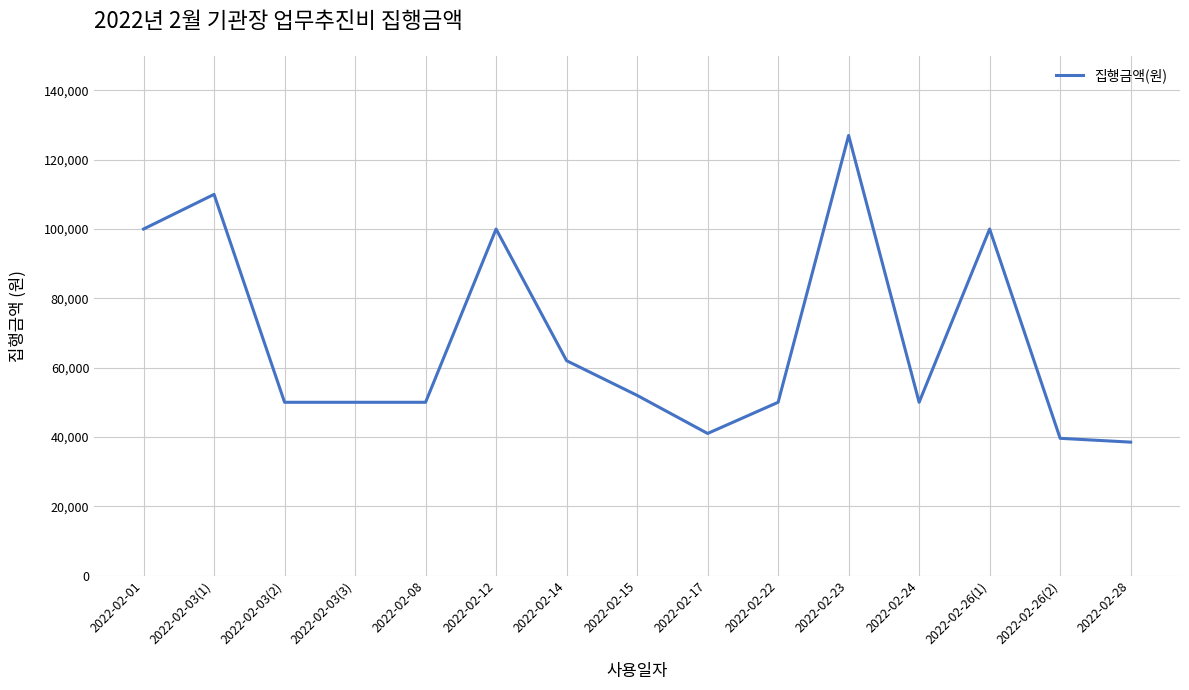

What is the change in value from 2022-02-23 to 2022-02-26(1)?

-27000